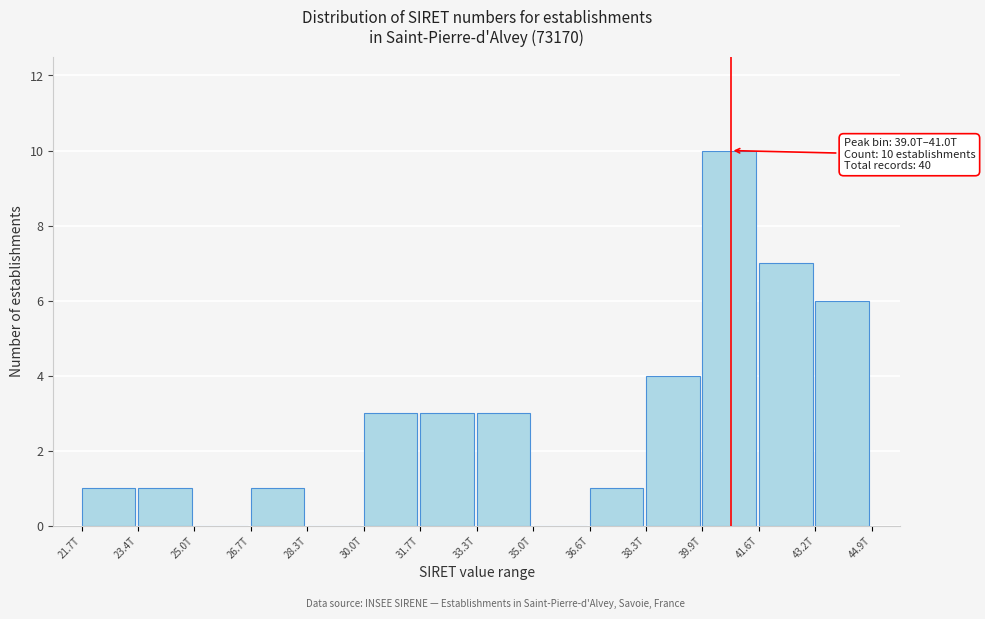

Reading left to right, extract all data points from this chart.

21.7T=1	23.4T=1	25.0T=0	26.7T=1	28.3T=0	30.0T=3	31.7T=3	33.3T=3	35.0T=0	36.6T=1	38.3T=4	39.9T=10	41.6T=7	43.2T=6